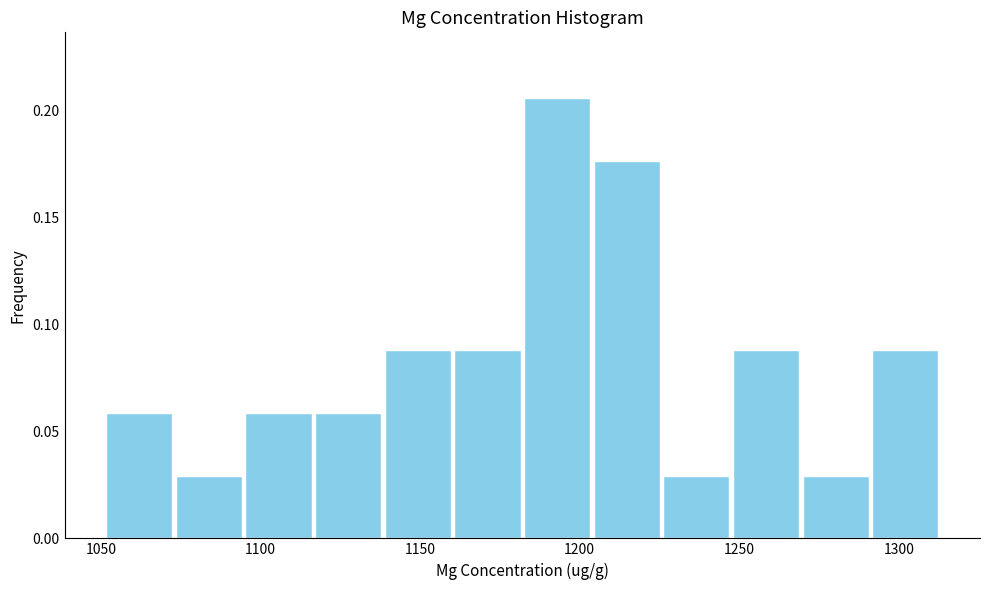

Reading left to right, transcribe this chart: for each bar, give the range it covers on the x-axis and its height. Neither the bar edges nor the heights are printed on the chart, so give them approximately, as read against the axes.

1050 to 1075: 0.060
1075 to 1095: 0.030
1095 to 1115: 0.060
1115 to 1140: 0.060
1140 to 1160: 0.090
1160 to 1180: 0.090
1180 to 1205: 0.205
1205 to 1225: 0.175
1225 to 1250: 0.030
1250 to 1270: 0.090
1270 to 1290: 0.030
1290 to 1315: 0.090